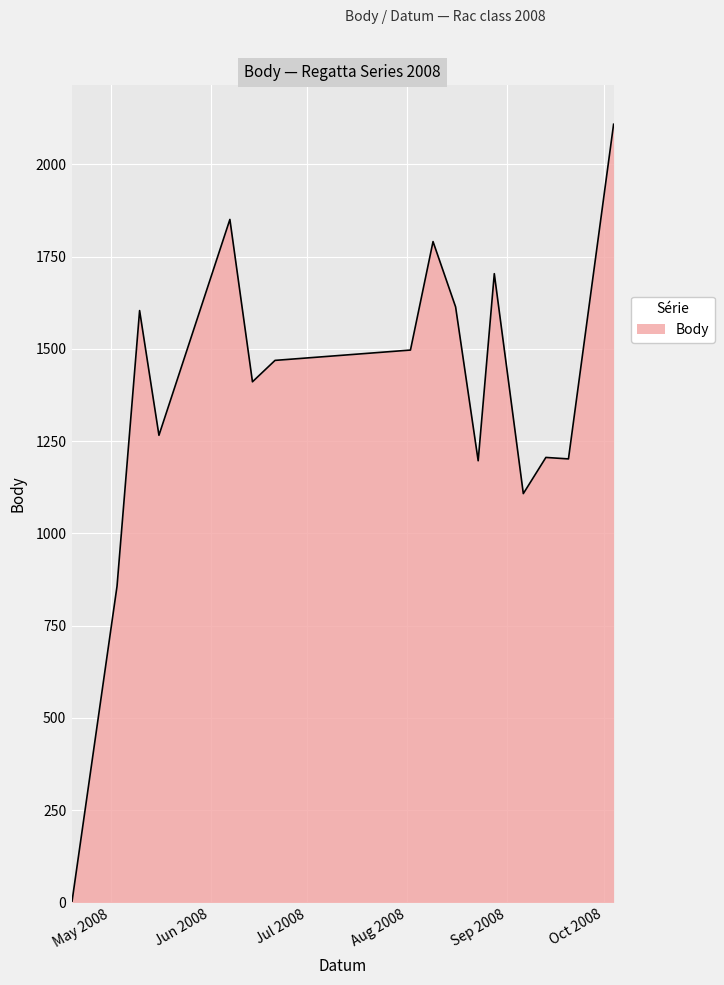

What is the maximum value shown in the chart?

2109